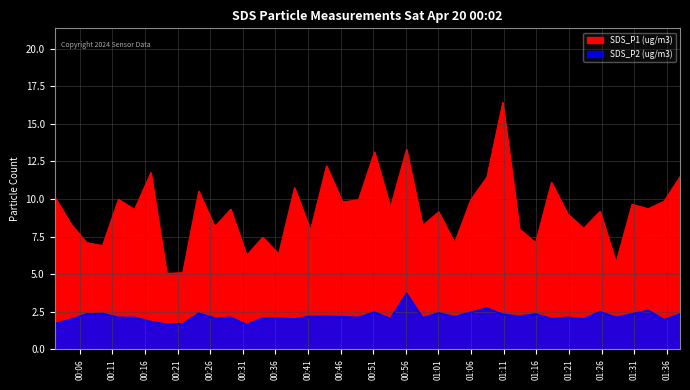

How many values in the SDS_P1 series exceed 9?

24